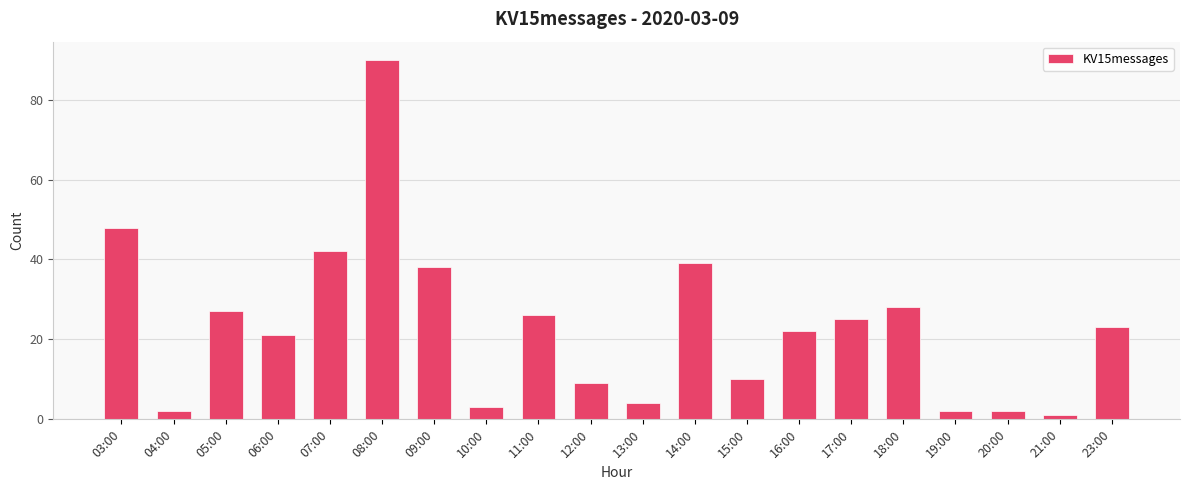

Reading left to right, transcribe all the data shown in this chart.

03:00=48	04:00=2	05:00=27	06:00=21	07:00=42	08:00=90	09:00=38	10:00=3	11:00=26	12:00=9	13:00=4	14:00=39	15:00=10	16:00=22	17:00=25	18:00=28	19:00=2	20:00=2	21:00=1	23:00=23